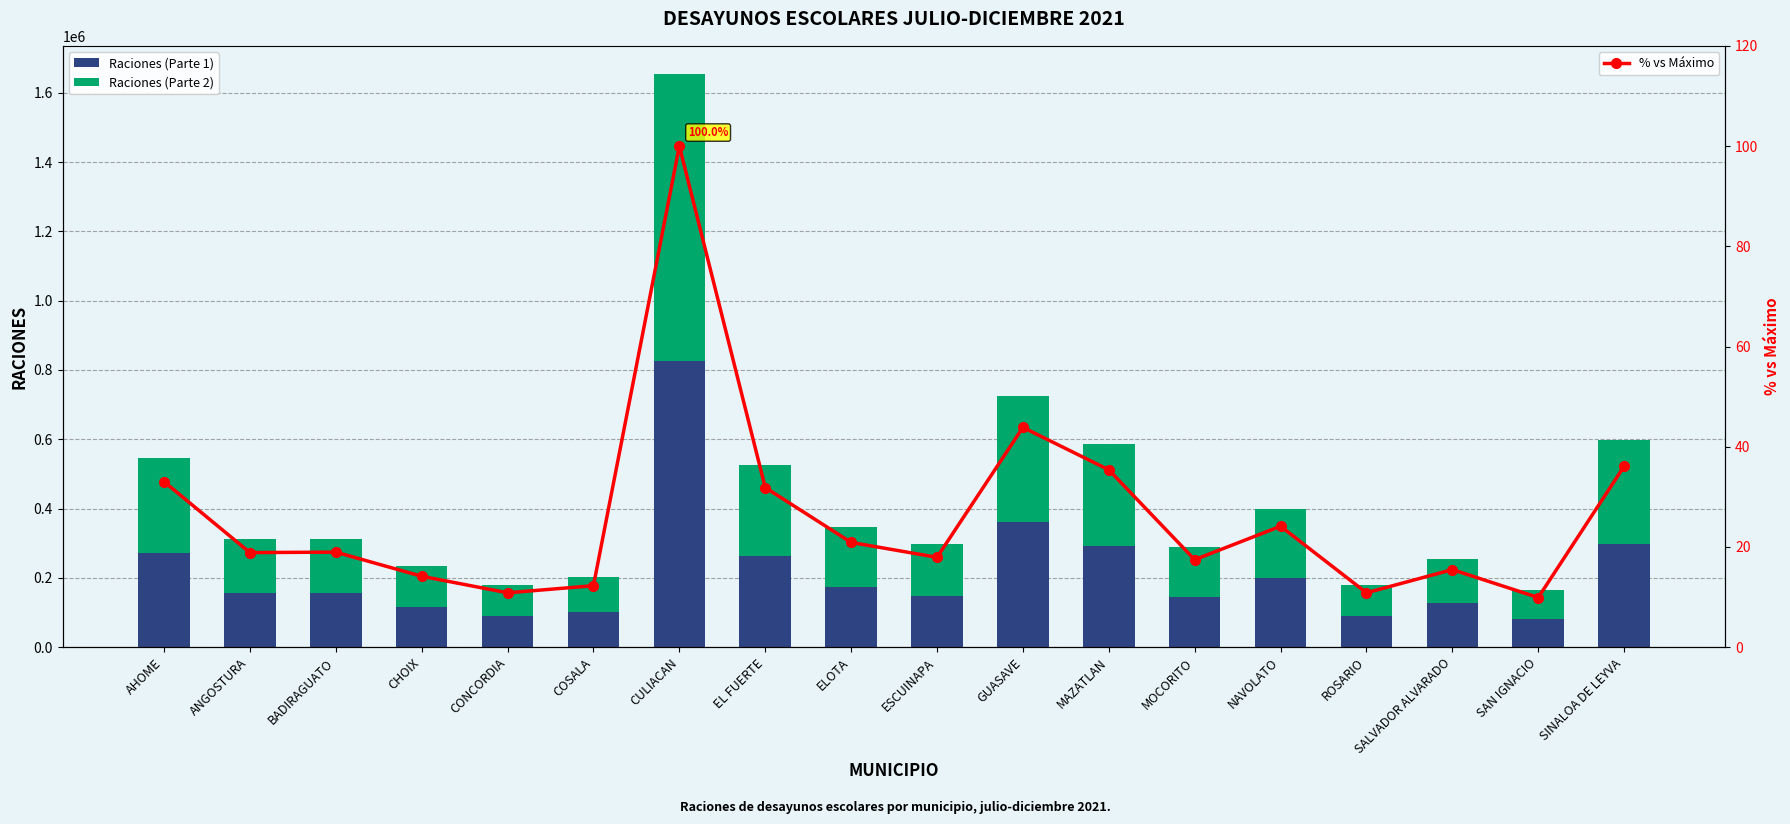

Which series has the largest total across all categories?

Raciones (Parte 1)